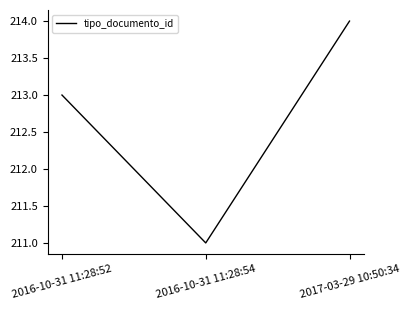

How many categories are shown in the chart?

3